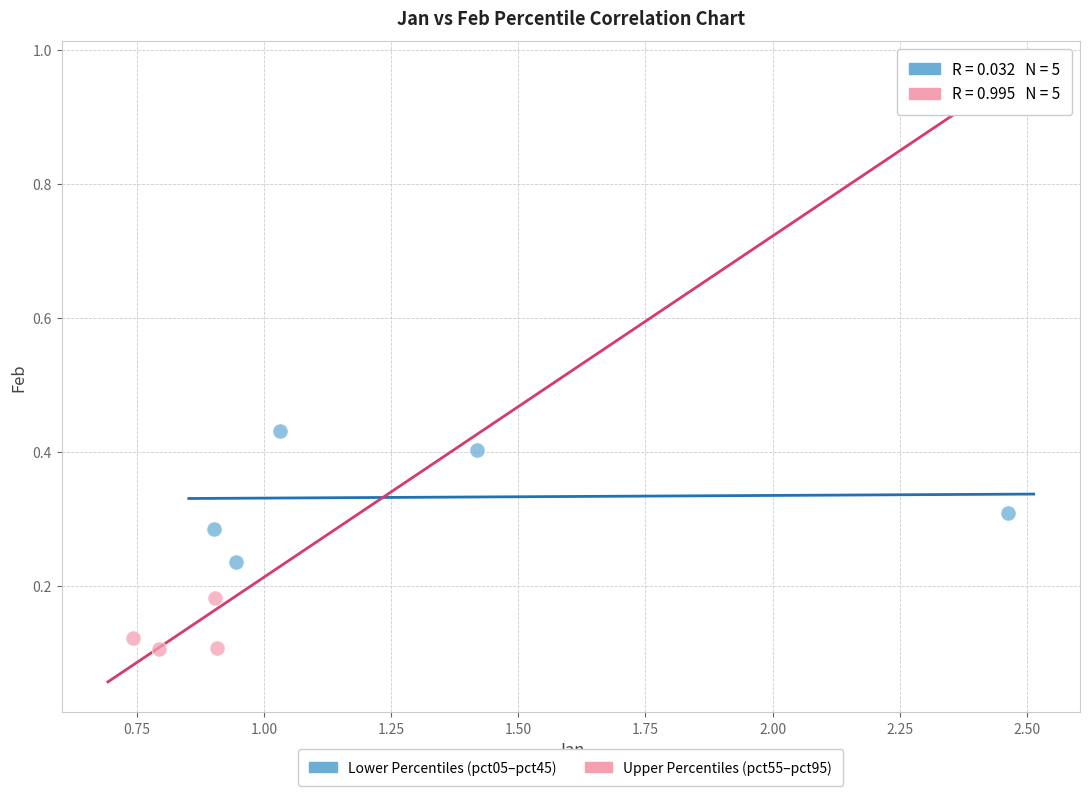

What are all the series names shown in the legend?

Lower Percentiles (pct05–pct45), Upper Percentiles (pct55–pct95)